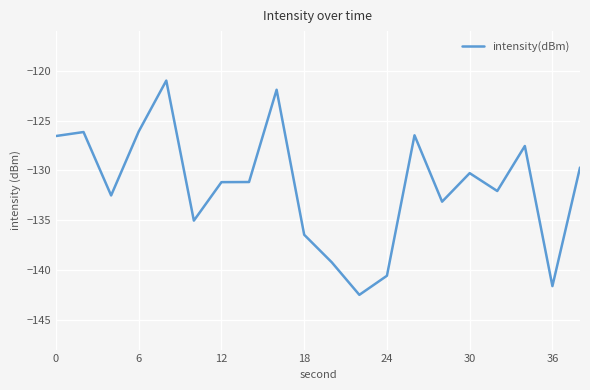

What is the smallest value displayed?

-142.5